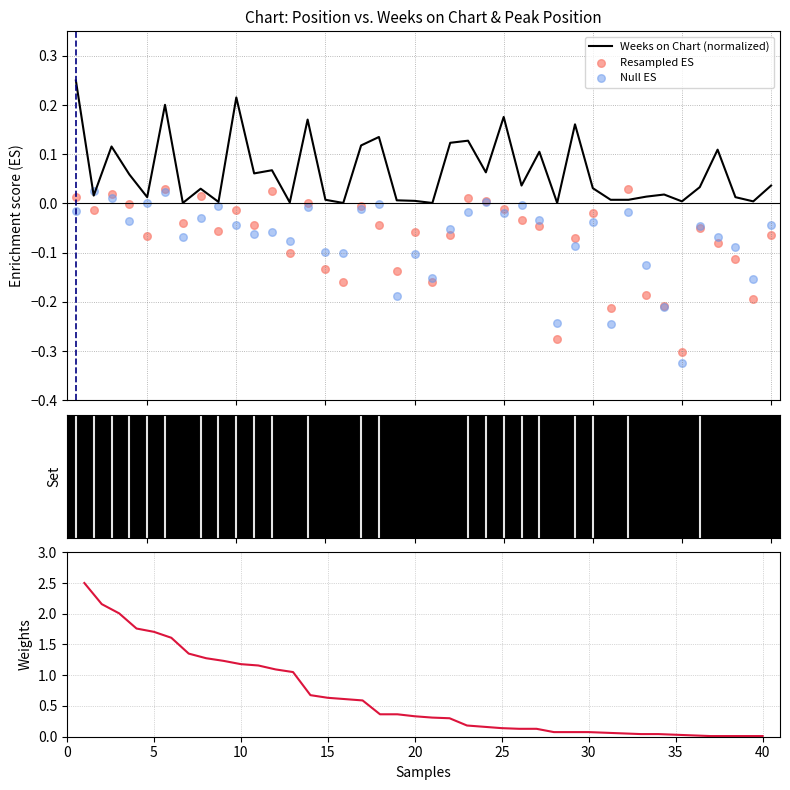

Which series contains the highest Y value?

Weeks on Chart (weight)